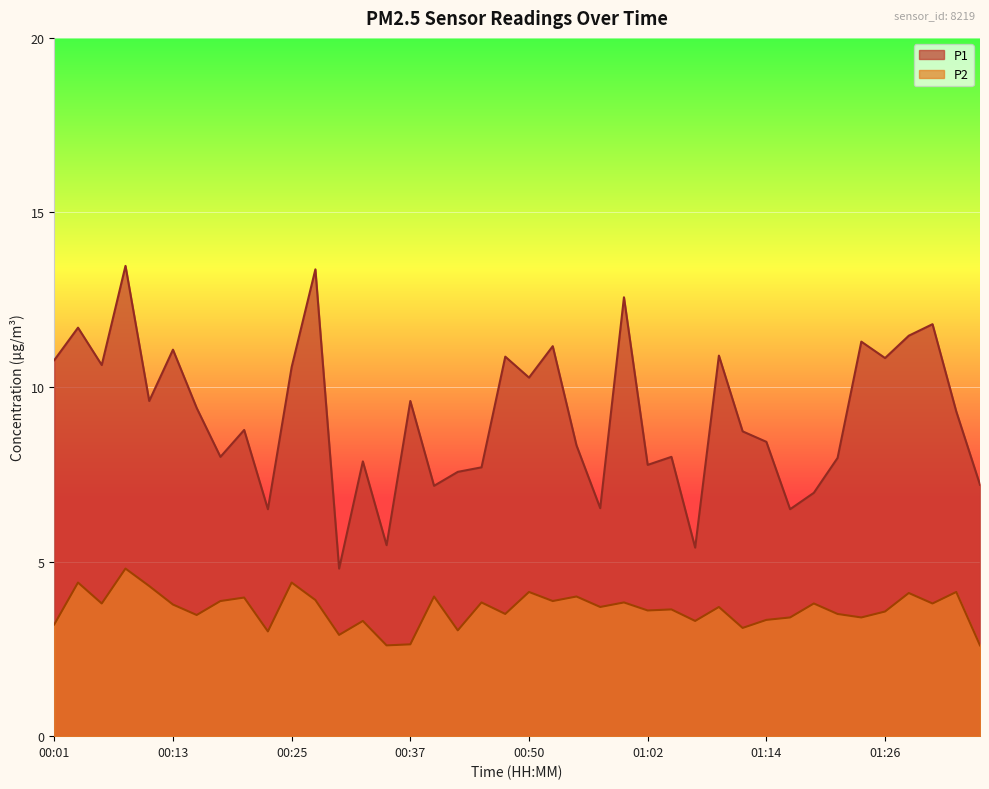

Which category has the lowest value in the P1 series?

00:30